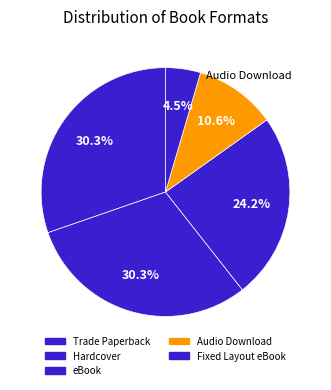

Do Hardcover and Trade Paperback together represent more than half of the pie?

Yes